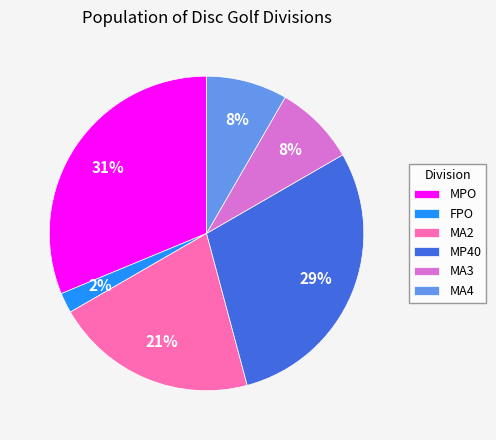

Approximately how many times larger is the value at MA2 compared to MPO?

0.7